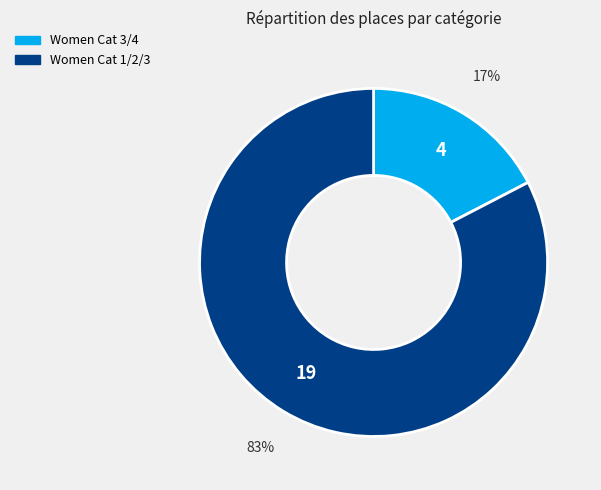

Between Women Cat 3/4 and Women Cat 1/2/3, which is larger?

Women Cat 1/2/3